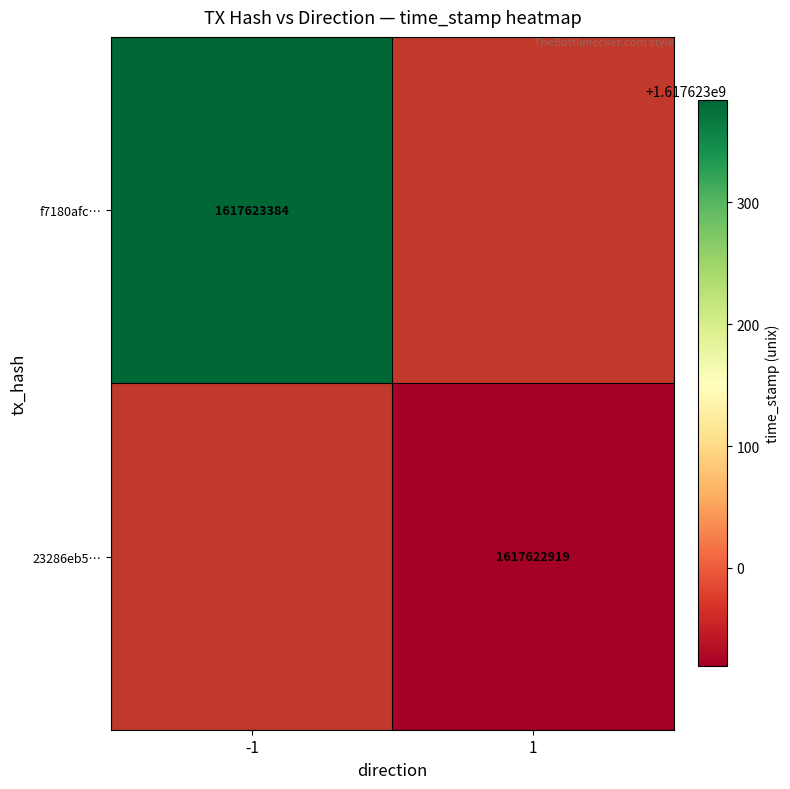

List the series in order of their peak value, highest first.

f7180afc…, 23286eb5…